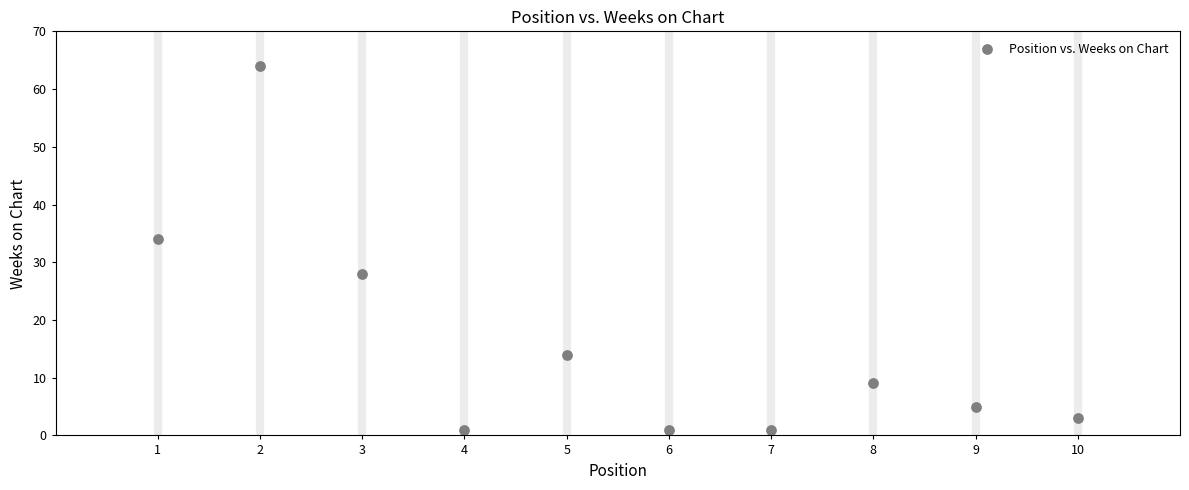

What Y value in the scatter plot is closest to 32?

34